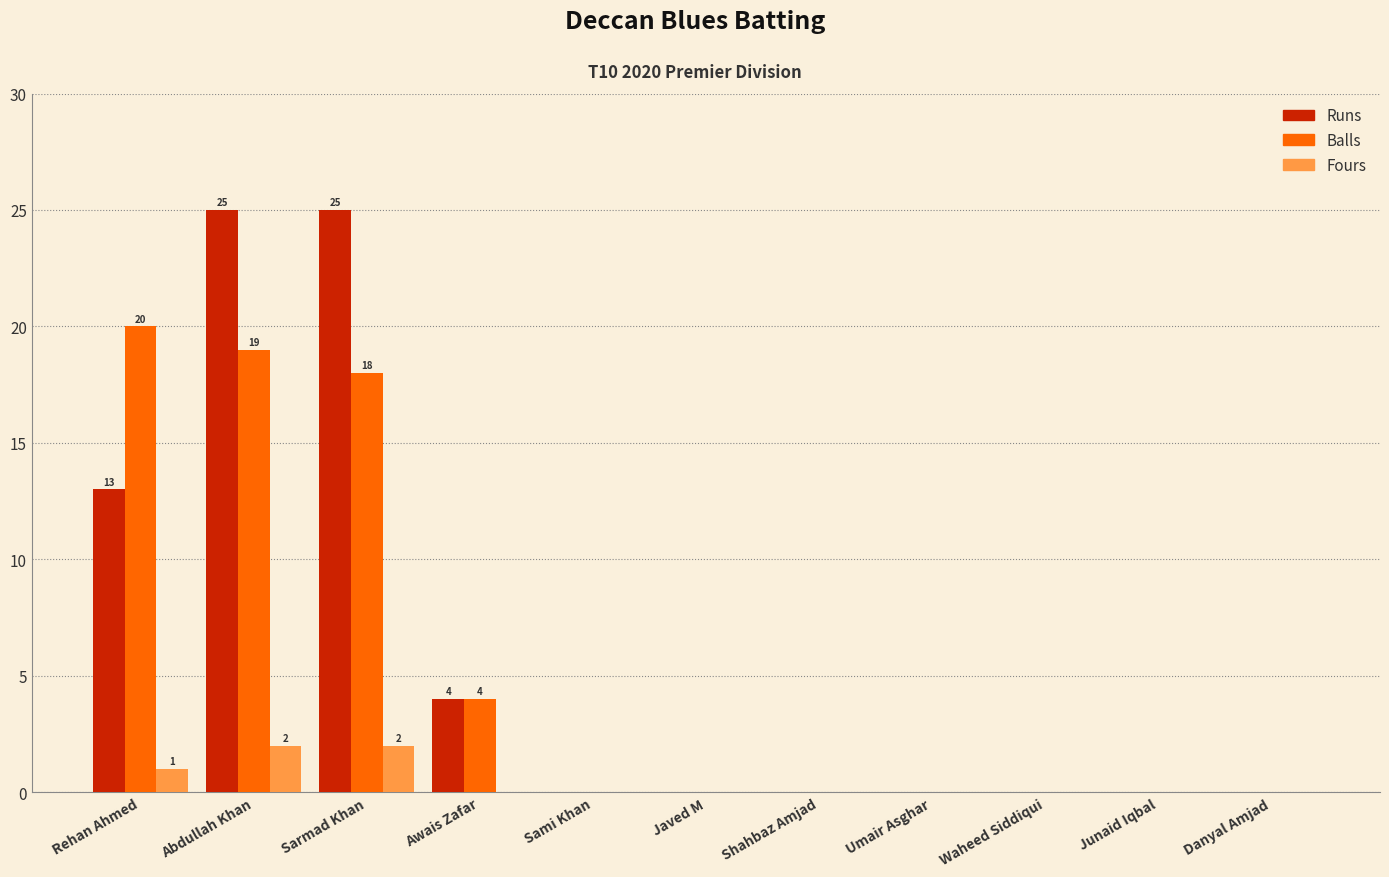

What is the sum of all Runs values?

67